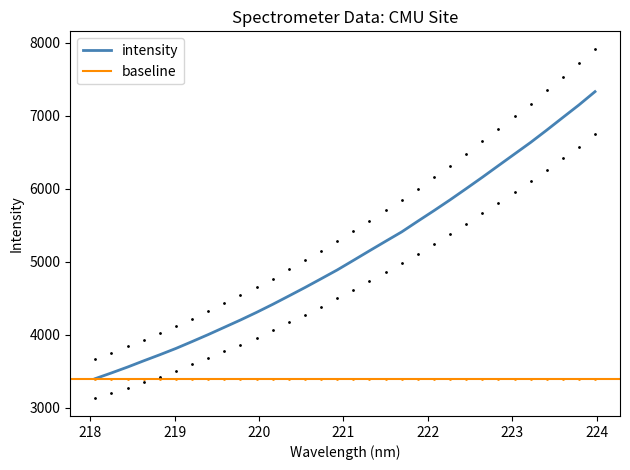

What is the lowest value of the intensity series?

3399.4